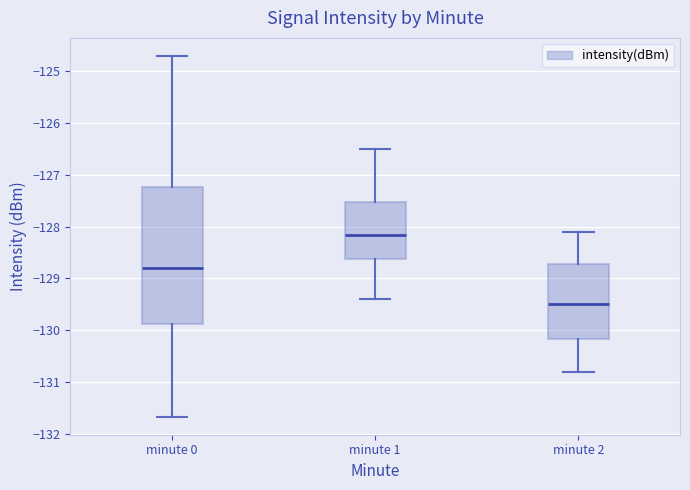

Reading left to right, read every box against the y-axis: the position of its median line, the range the box covers, and the ends of its whiskers. The values are not printed on the chart, so give them approximately, as read against the axis.

minute 0: median -128.8, box -129.9 to -127.2, whiskers -131.7 to -124.7
minute 1: median -128.2, box -128.6 to -127.5, whiskers -129.4 to -126.5
minute 2: median -129.5, box -130.2 to -128.7, whiskers -130.8 to -128.1